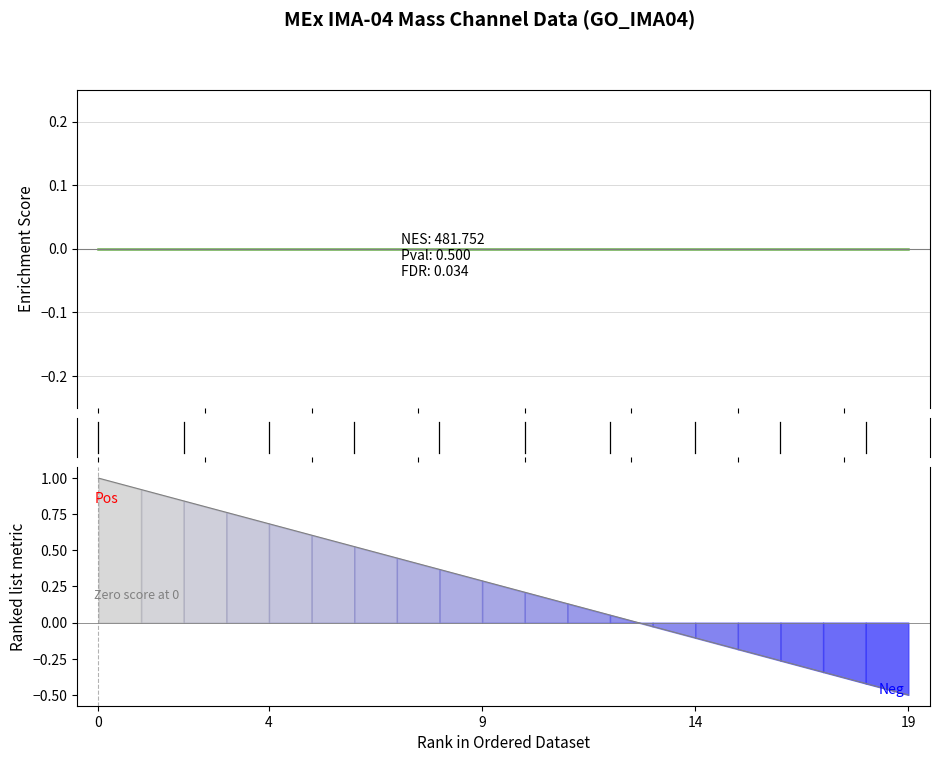

Between 14 and 15, which series saw the biggest shift?

Ranked list metric